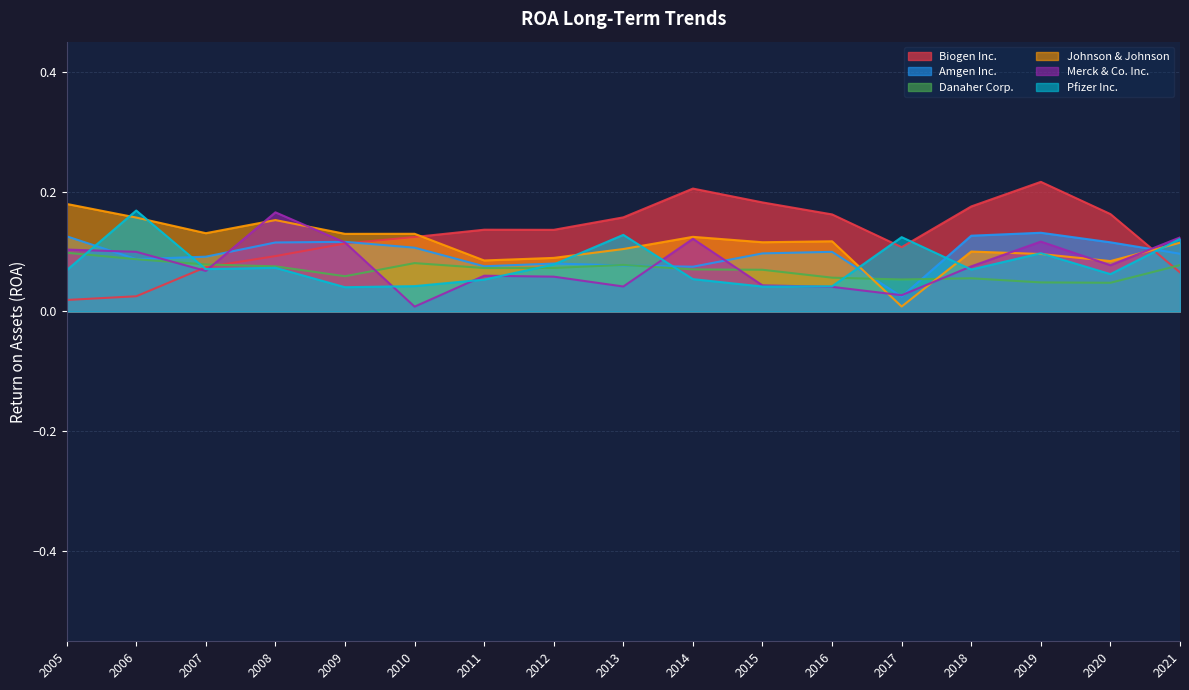

How many interior local peaks does the Merck & Co. Inc. series have?

4